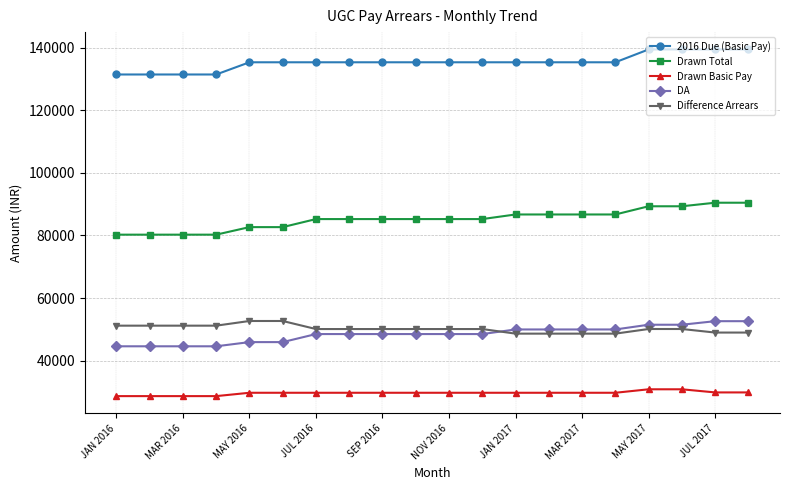

Which series has the largest total across all categories?

2016 Due (Basic Pay)